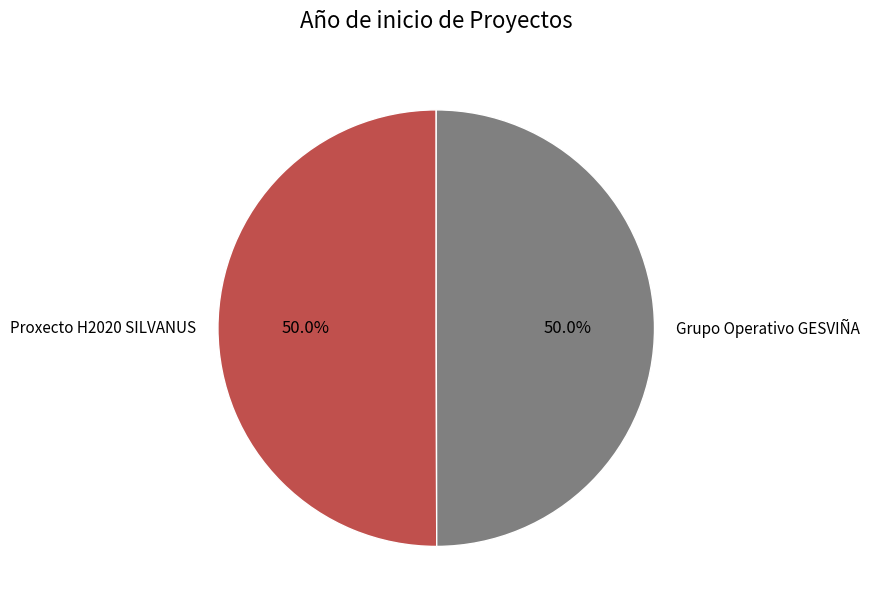

What is the ratio of the value at Proxecto H2020 SILVANUS to the value at Grupo Operativo GESVIÑA?

1.0